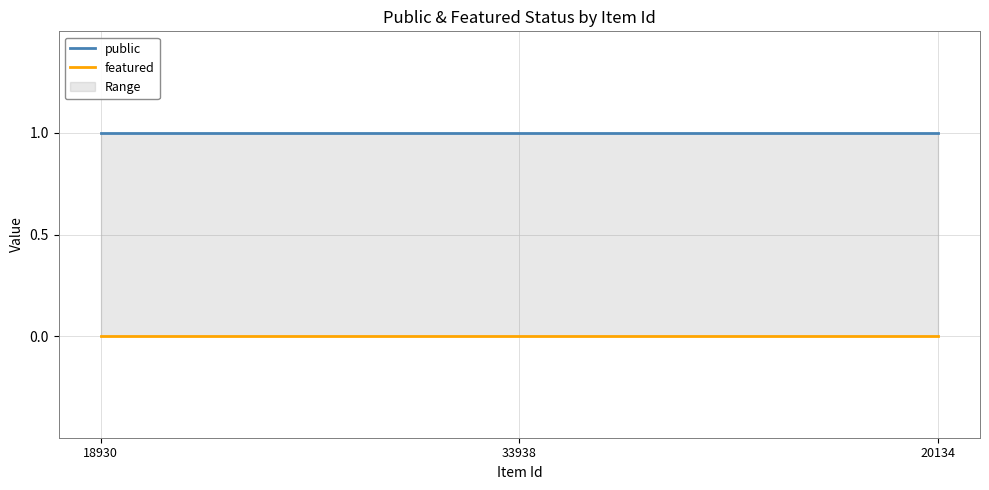

The value of featured at 20134 is 0. True or false?

True